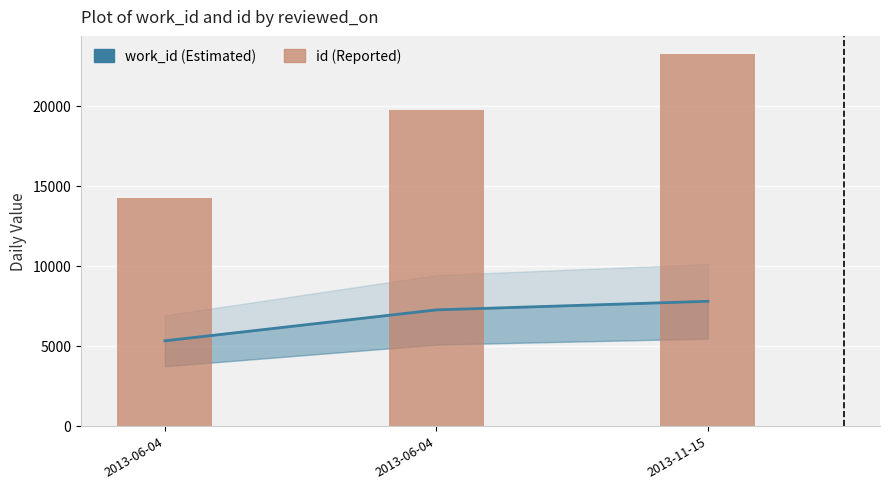

Reading left to right, transcribe all the data shown in this chart.

work_id: 2013-06-04=5302	2013-06-04=7236	2013-11-15=7772
id: 2013-06-04=14257	2013-06-04=19733	2013-11-15=23202